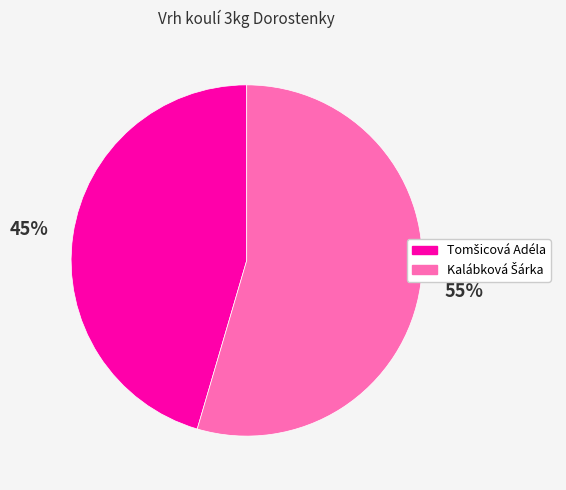

Is there a majority slice in this chart?

Yes